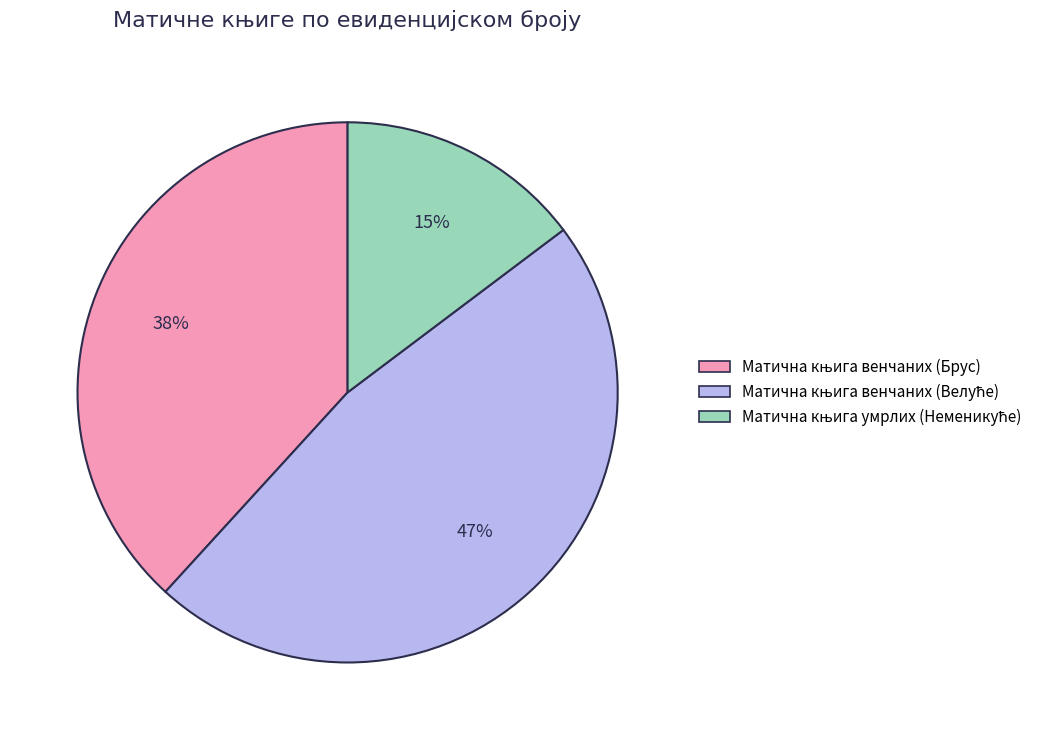

To the nearest percent, what is the difference between the largest and smallest slice percentages?

32%